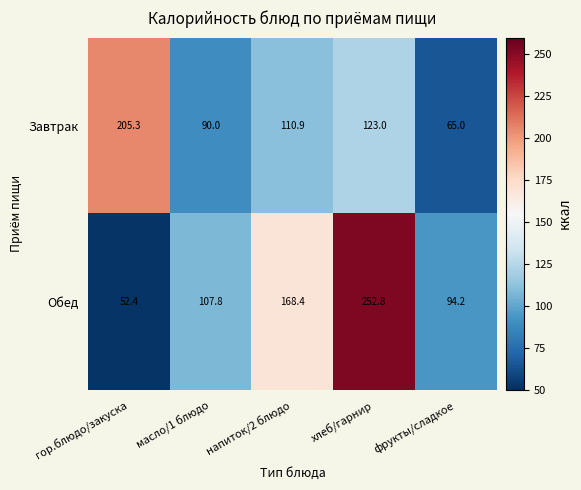

The Обед series shows 428.3 at хлеб/гарнир. True or false?

False